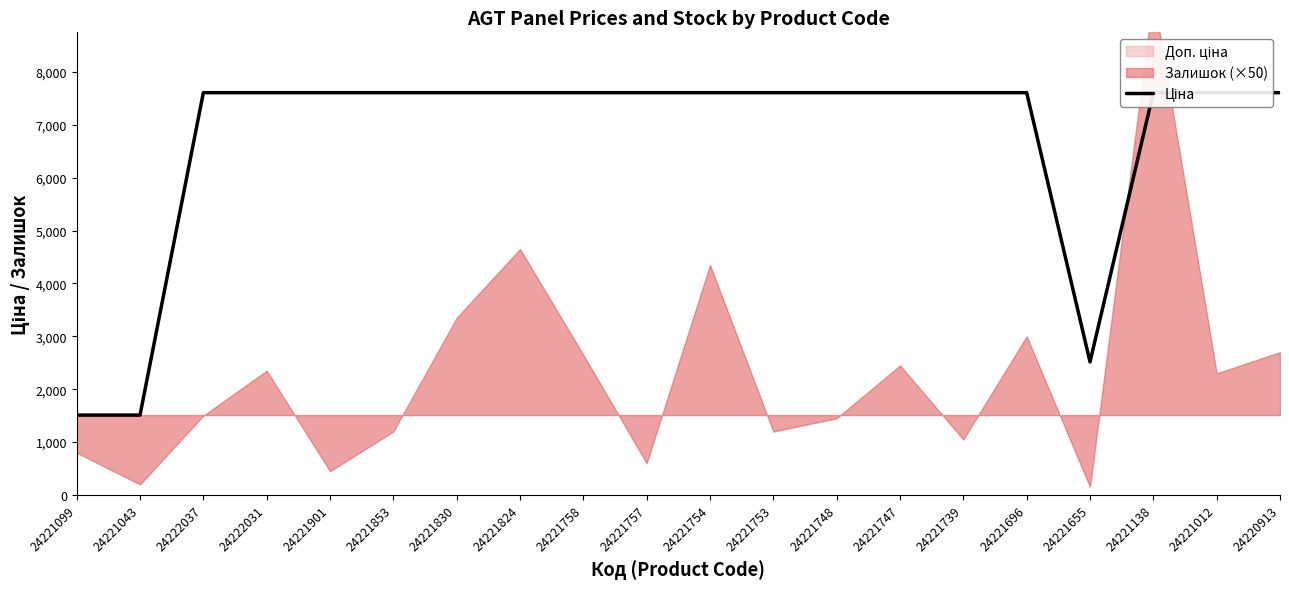

Reading right to left, what are all the values shown in this chart?

24220913=7607.2	24221012=7607.2	24221138=7607.2	24221655=2517.2	24221696=7607.2	24221739=7607.2	24221747=7607.2	24221748=7607.2	24221753=7607.2	24221754=7607.2	24221757=7607.2	24221758=7607.2	24221824=7607.2	24221830=7607.2	24221853=7607.2	24221901=7607.2	24222031=7607.2	24222037=7607.2	24221043=1510.8	24221099=1510.8